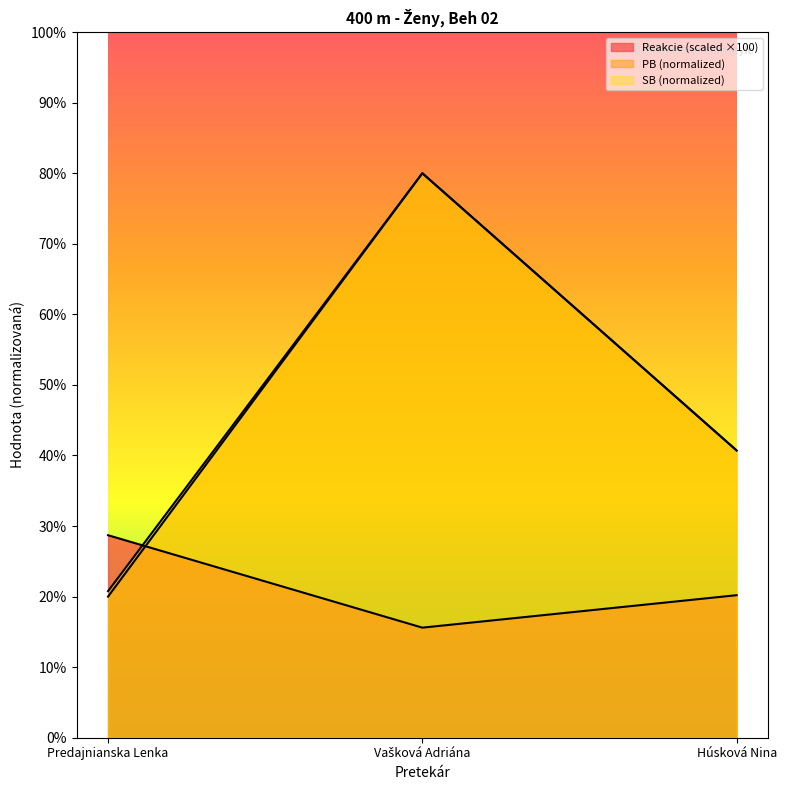

How many lines are shown in the chart?

3